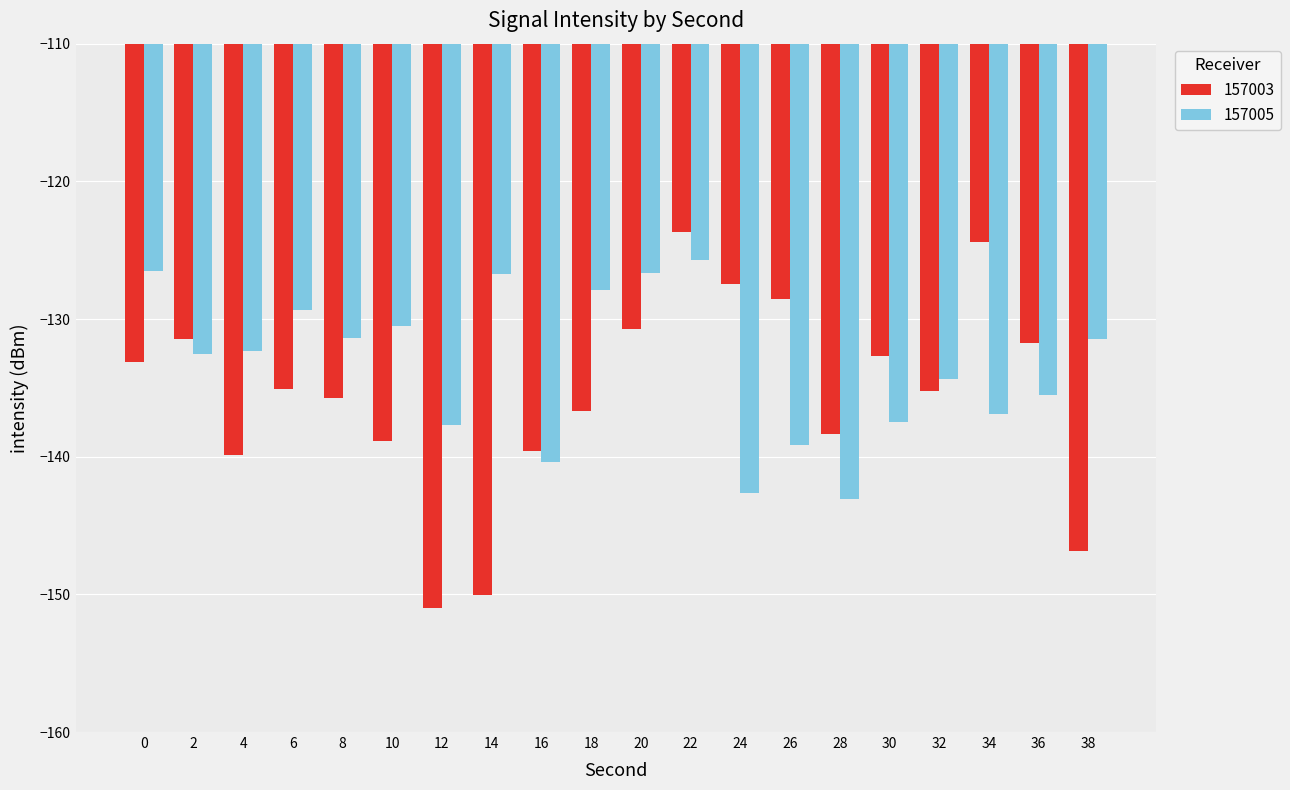

List the series in order of their peak value, highest first.

157003, 157005